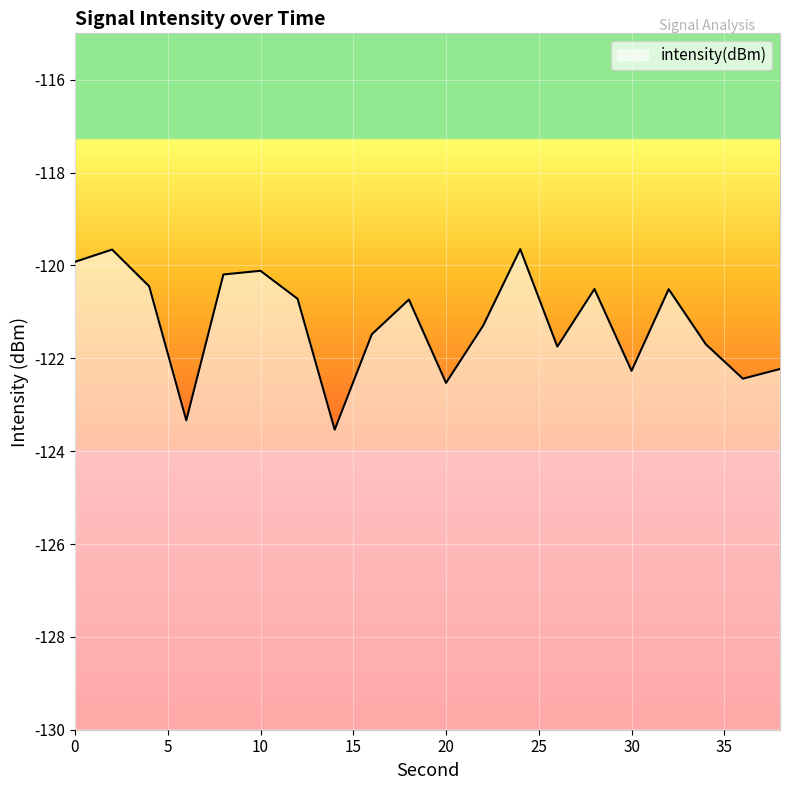

Rank the categories by value from highest to lowest.

24, 2, 0, 10, 8, 4, 28, 32, 12, 18, 22, 16, 34, 26, 38, 30, 36, 20, 6, 14